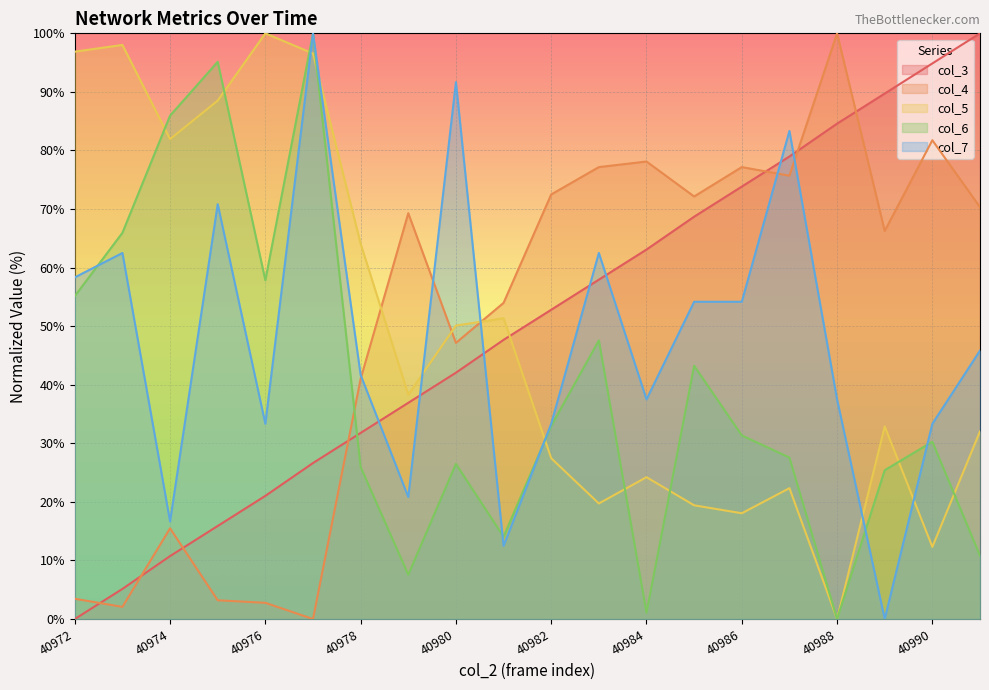

At which category does the chart reach its minimum across all series?

40972